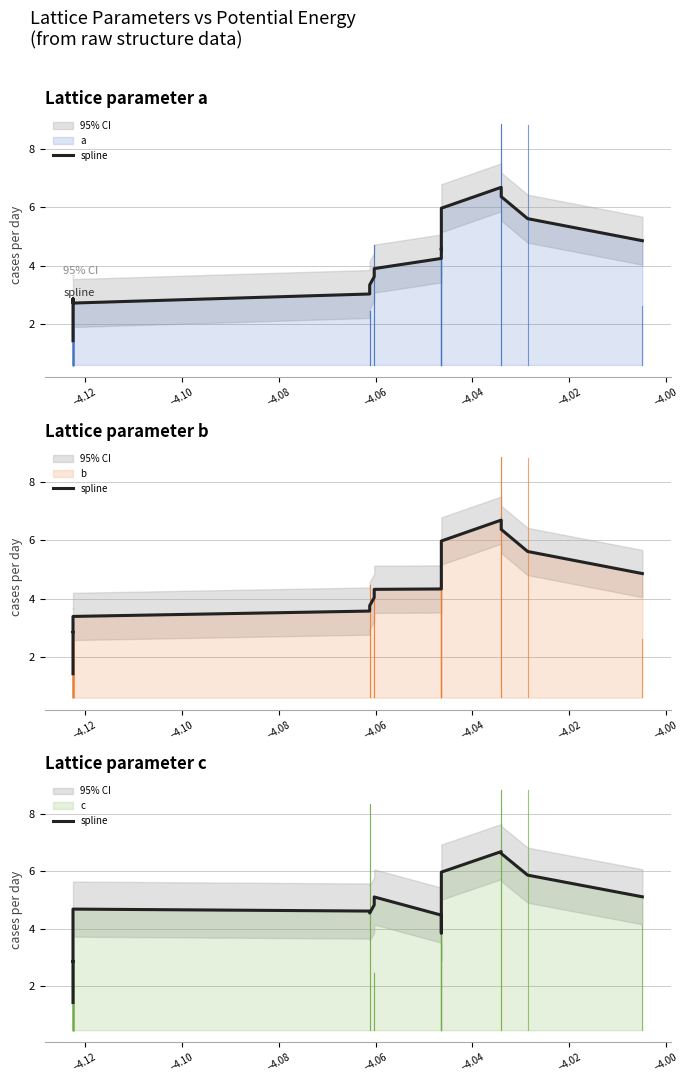

True or false: the data has more than 1 interior local peaks.

True